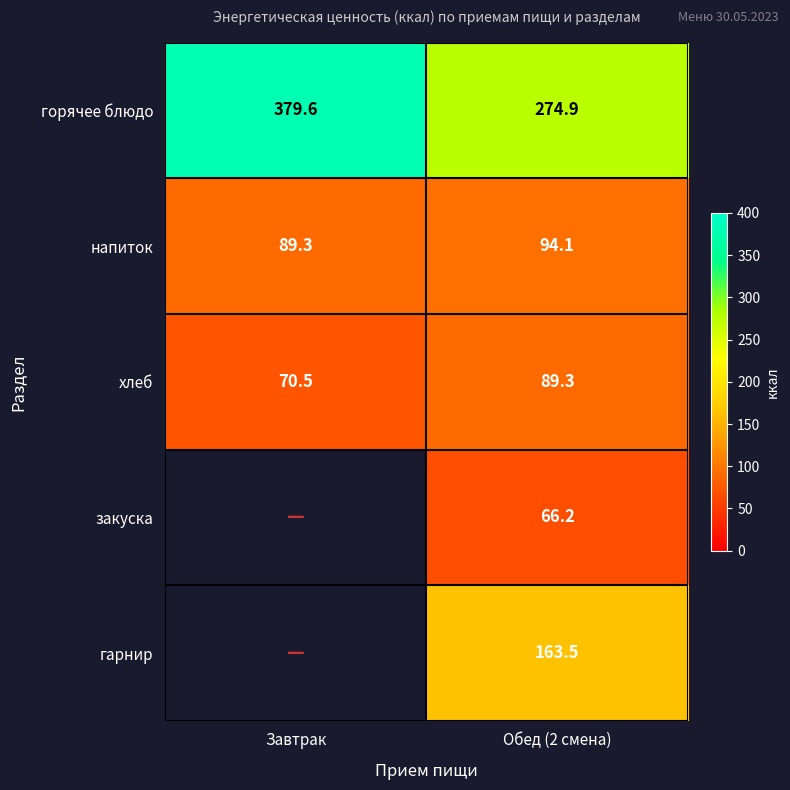

At which label is хлеб closest to 79?

Завтрак